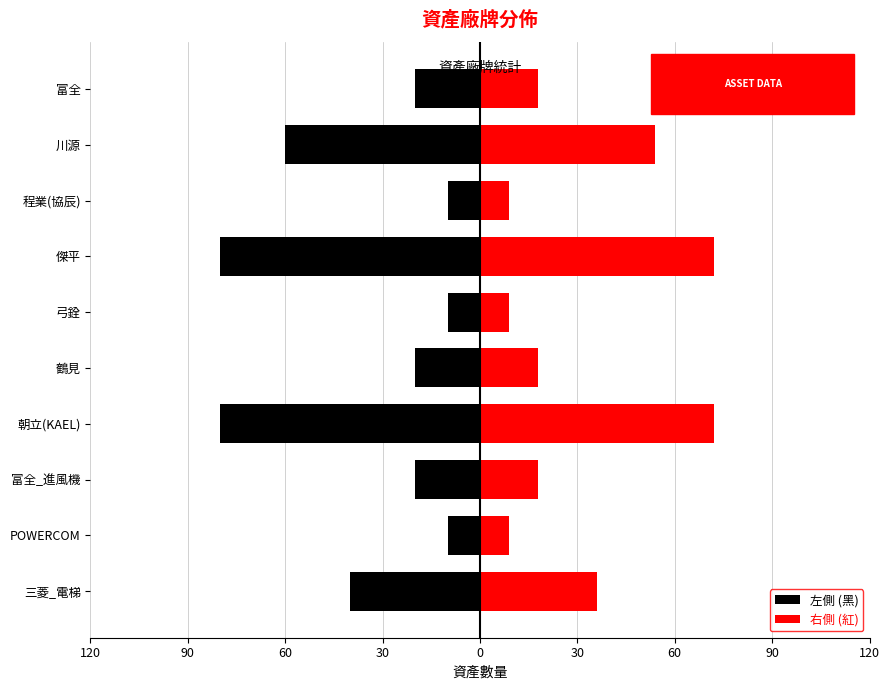

Rank the series by their maximum value, from lowest to highest.

左側 (黑), 右側 (紅)